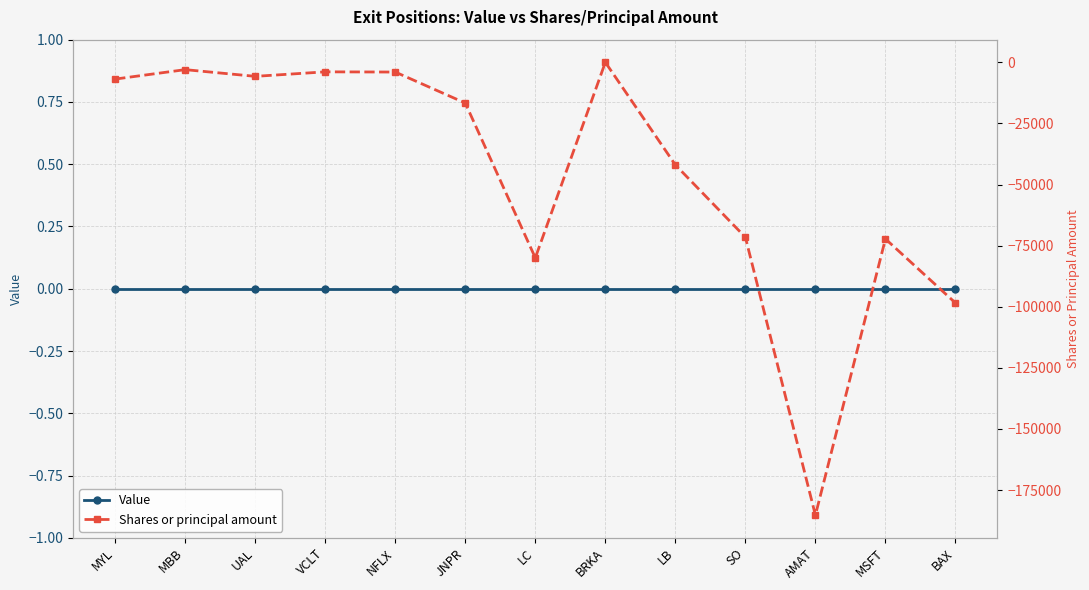

What is the label of the 13th point from the right?

MYL